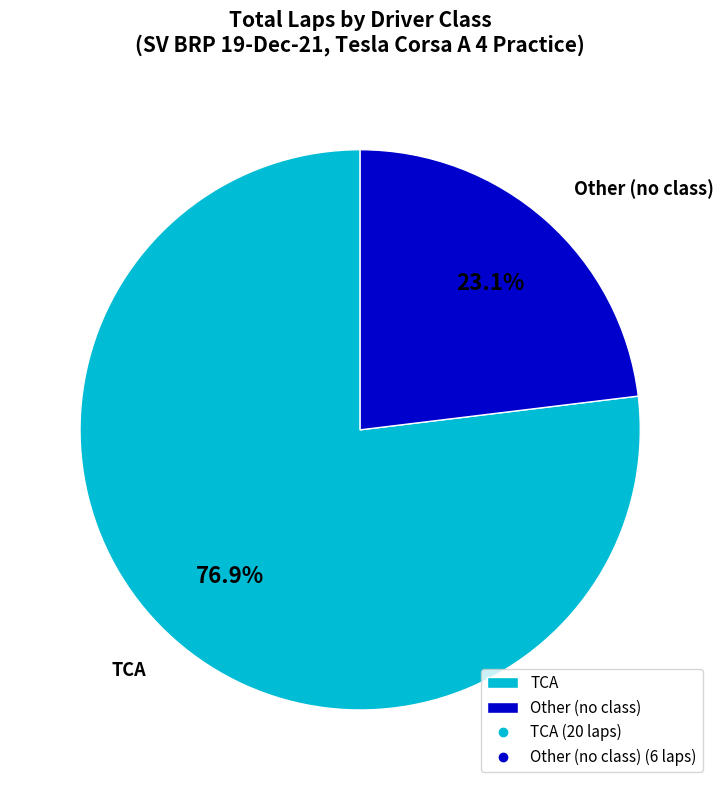

Is there any slice that represents more than half of the pie?

Yes